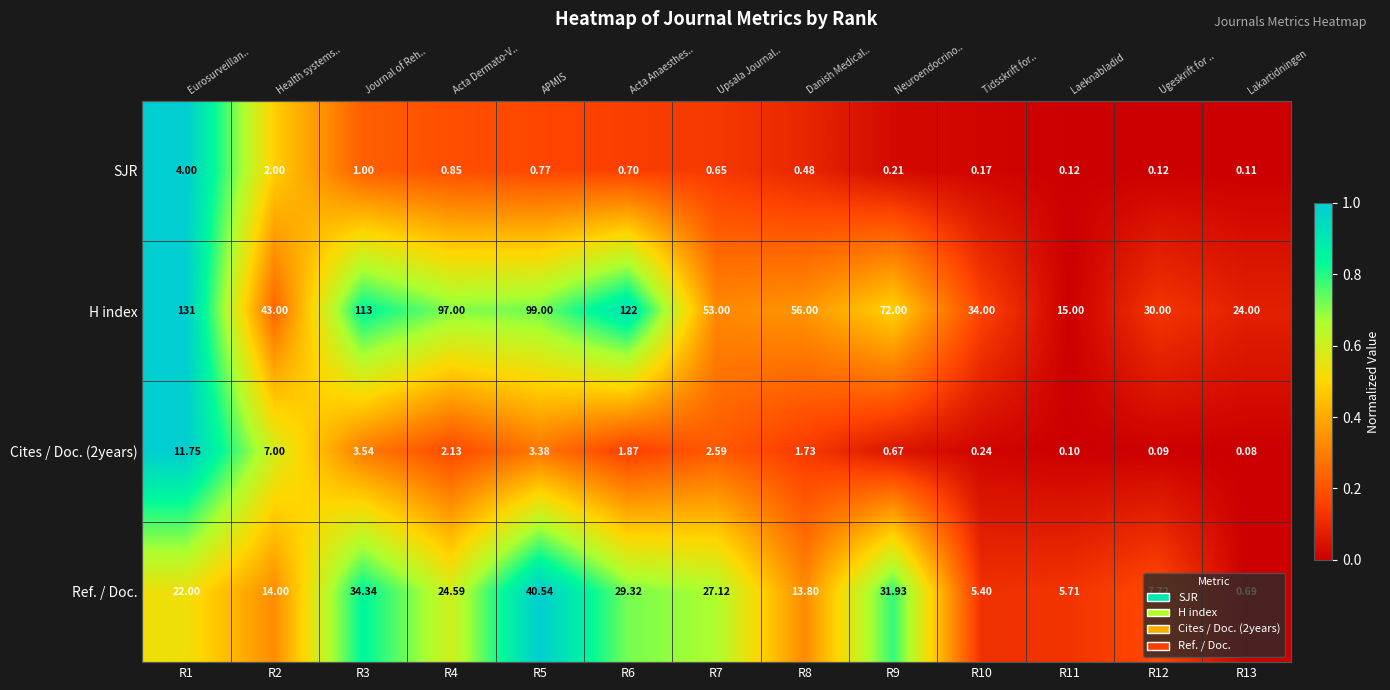

List the labels in order of Ref. / Doc. value, largest first.

R5, R3, R9, R6, R7, R4, R1, R2, R8, R12, R11, R10, R13